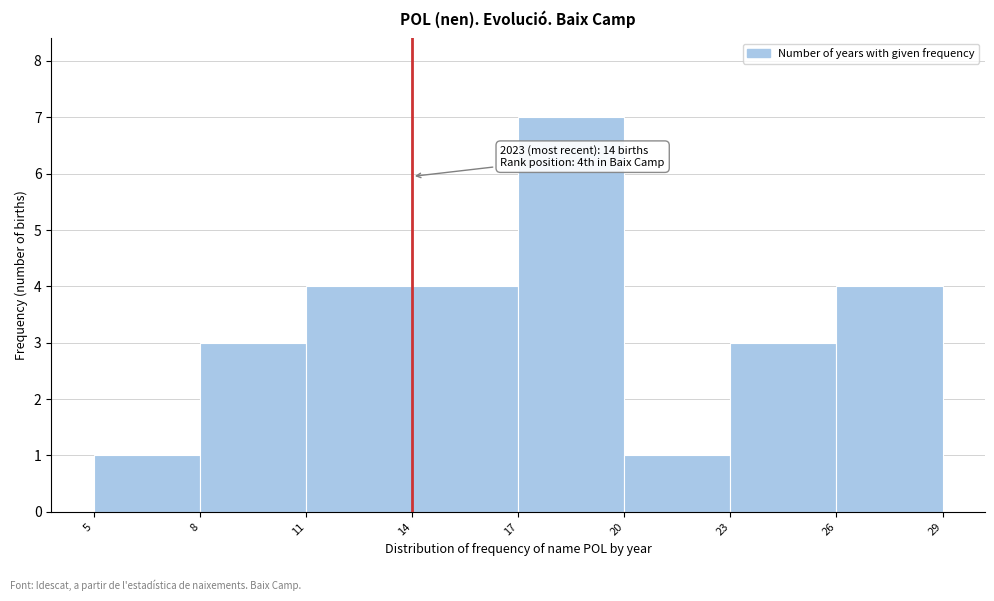

Over which range of the x-axis is the bar tallest?

17 to 20